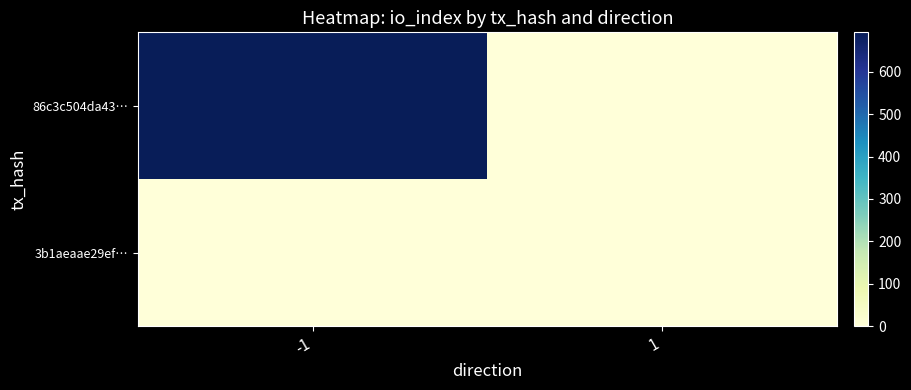

Reading left to right, what are all the values shown in this chart?

86c3c504da43…: -1=693	1=0
3b1aeaae29ef…: -1=0	1=2